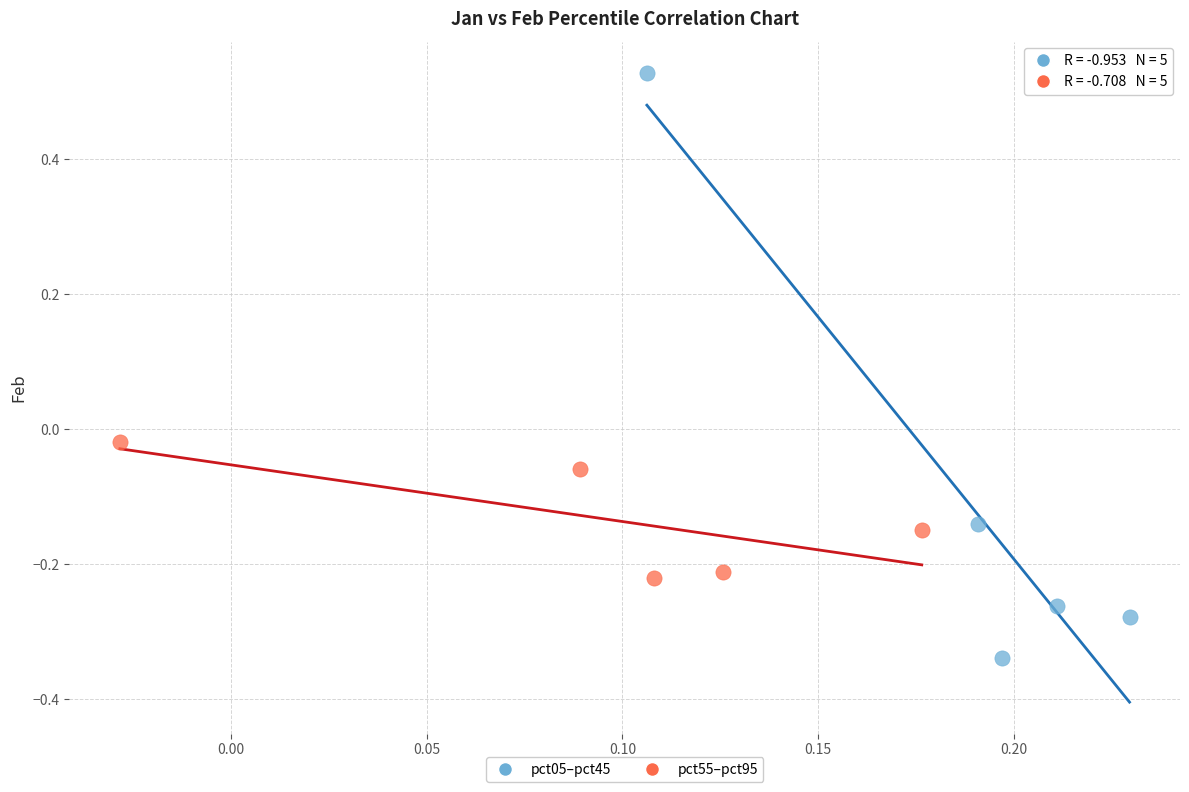

What are all the series names shown in the legend?

pct05–pct45, pct55–pct95